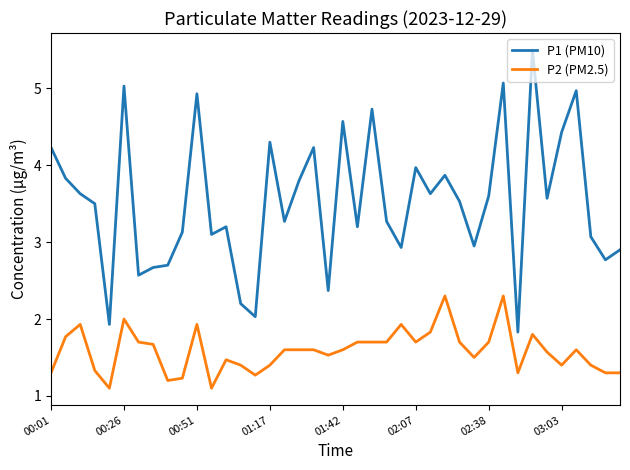

What are all the series names shown in the legend?

P1 (PM10), P2 (PM2.5)